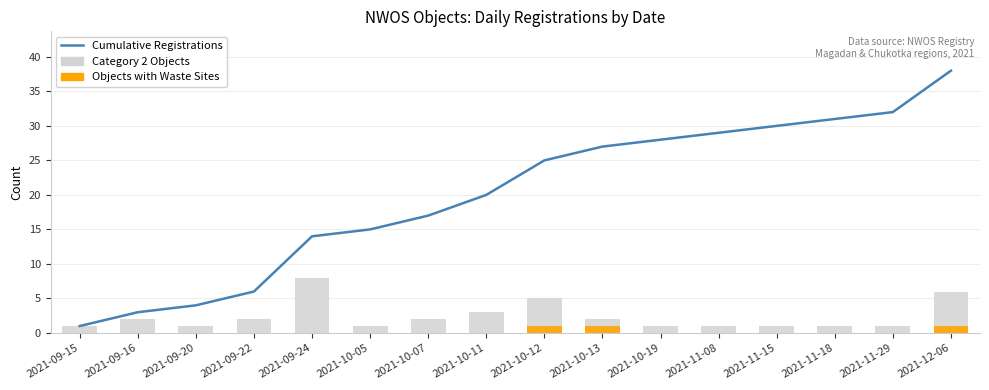

What are all the series names shown in the legend?

Cumulative Registrations, Category 2 Objects, Objects with Waste Sites